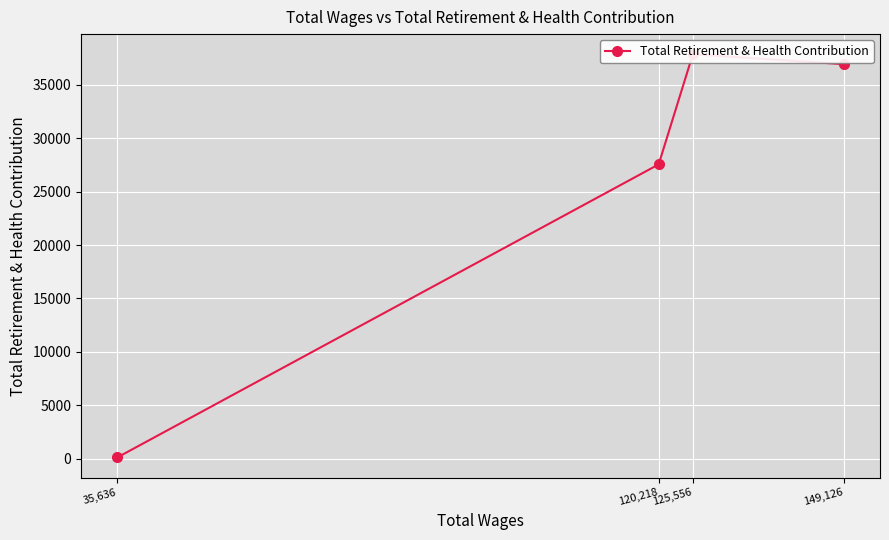

Between 125,556 and 120,218, which is larger?

125,556